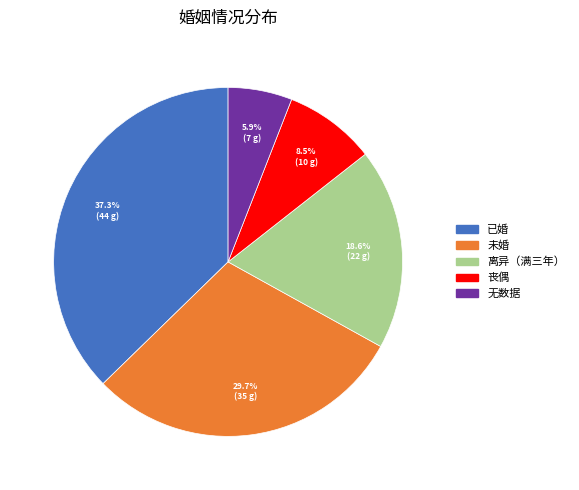

Approximately how many times larger is the value at 未婚 compared to 无数据?

5.0